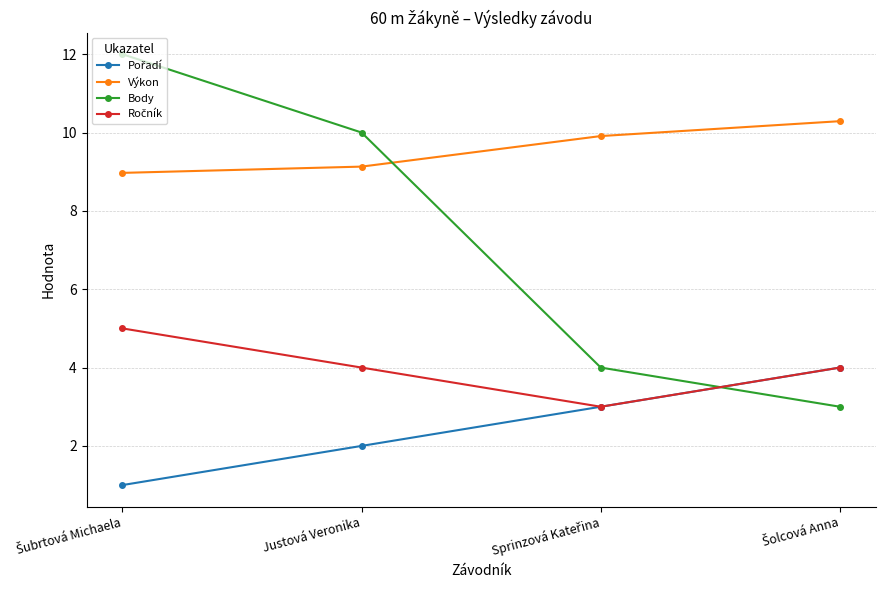

Which series has the largest total across all categories?

Výkon